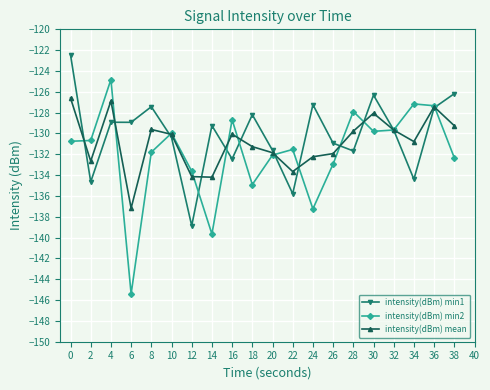

Rank the series by their maximum value, from lowest to highest.

intensity(dBm) mean, intensity(dBm) min2, intensity(dBm) min1